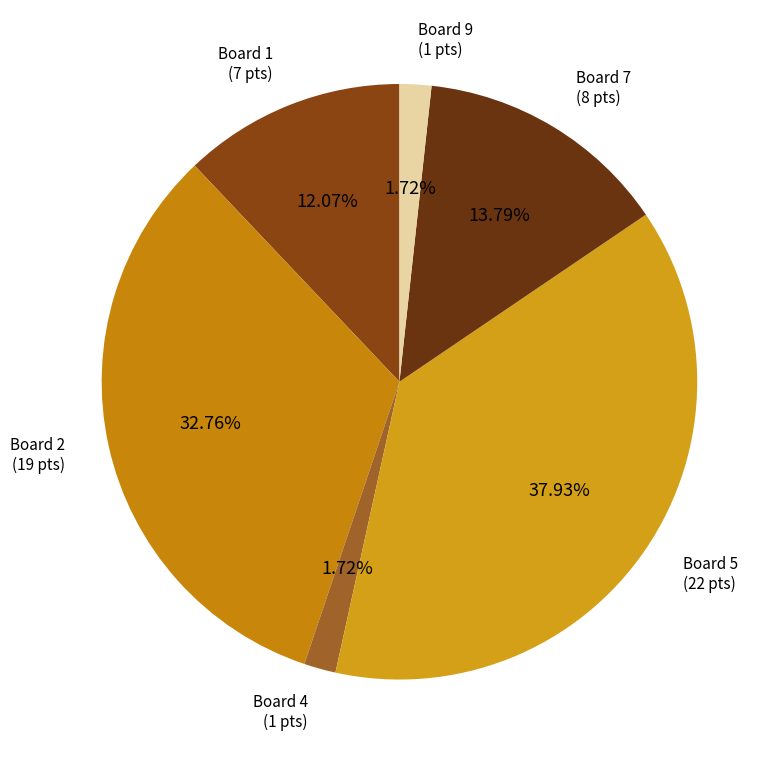

How many slices are in this pie chart?

6